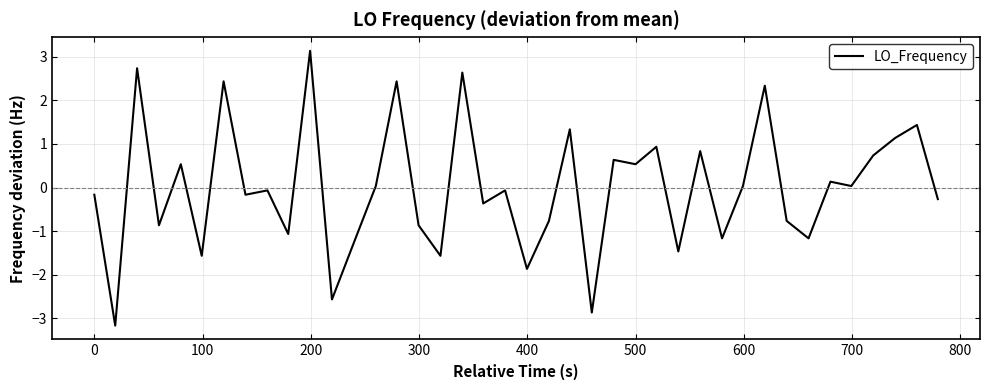

How many values are below zero?

21